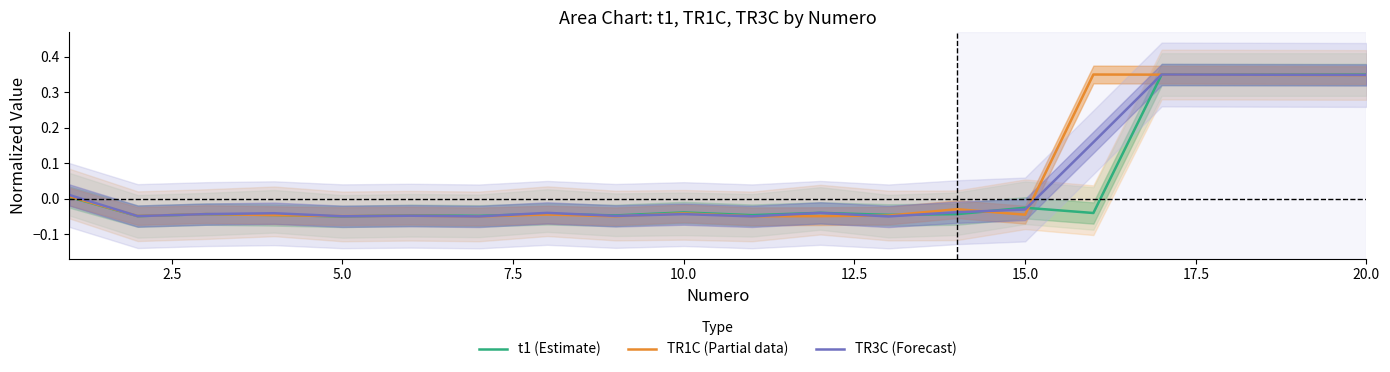

Is it true that t1 (Estimate) equals -0.0 at 15?

False